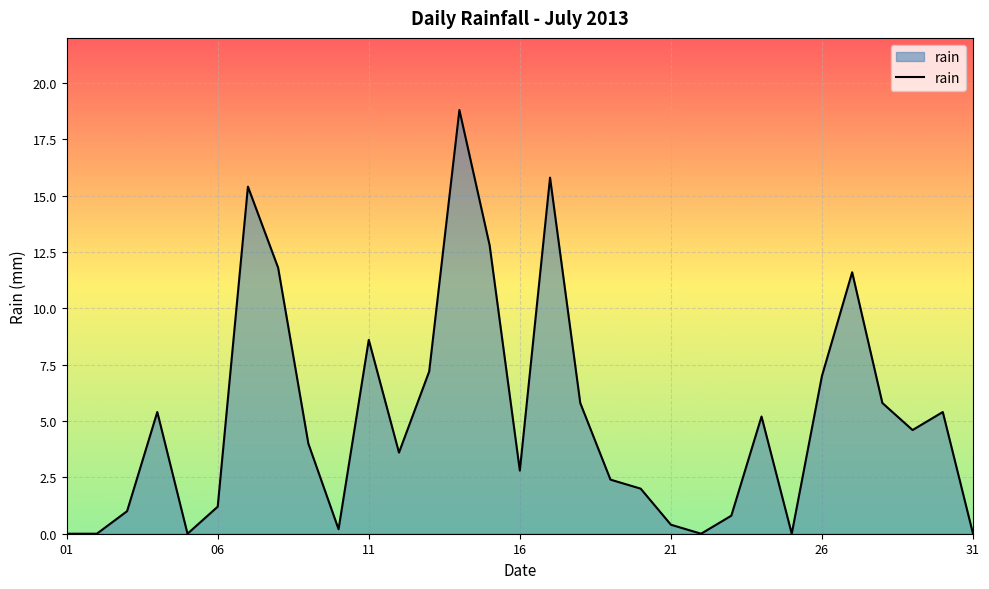

What is the difference between the maximum and minimum values?

18.8